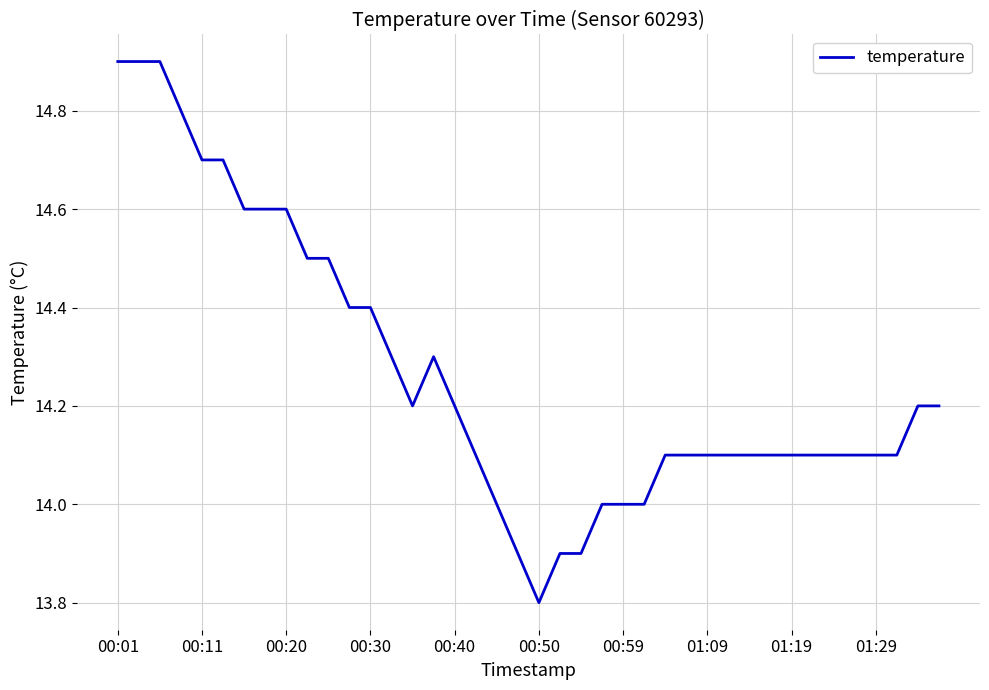

What is the minimum value shown in the chart?

13.8